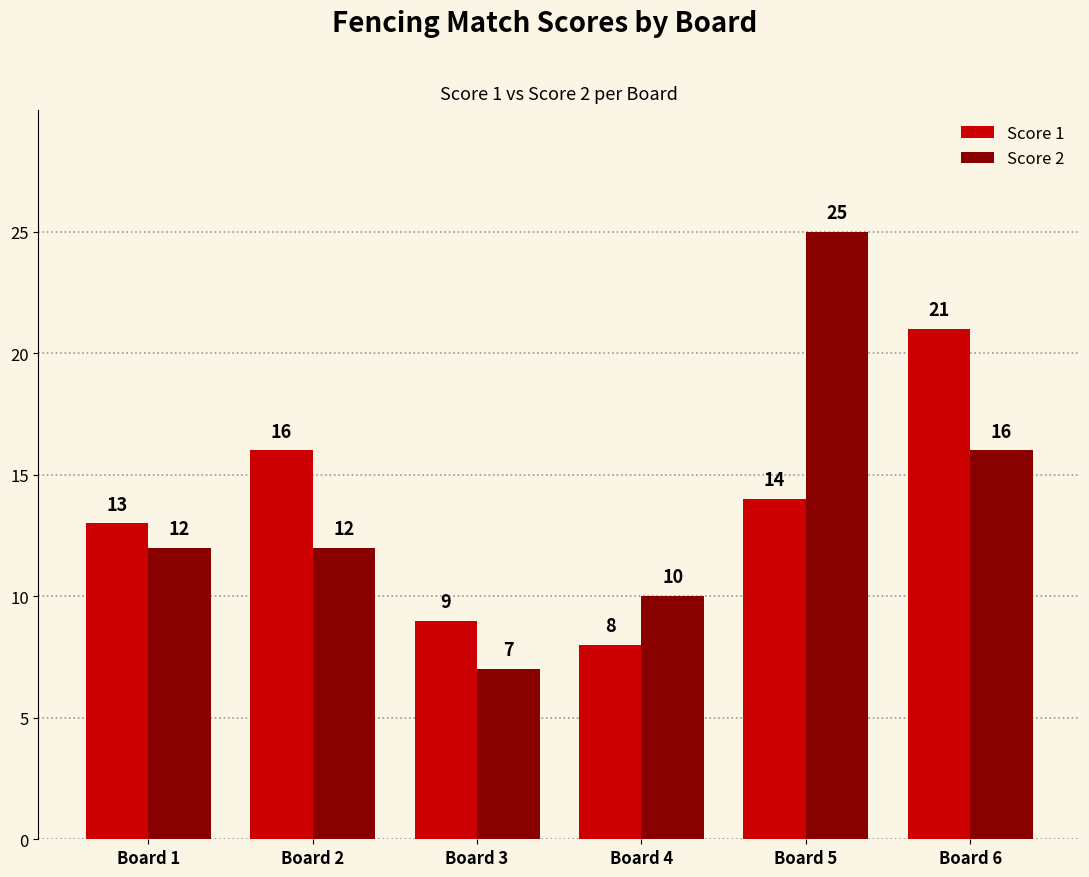

What is the difference between the maximum and minimum values in the Score 2 series?

18